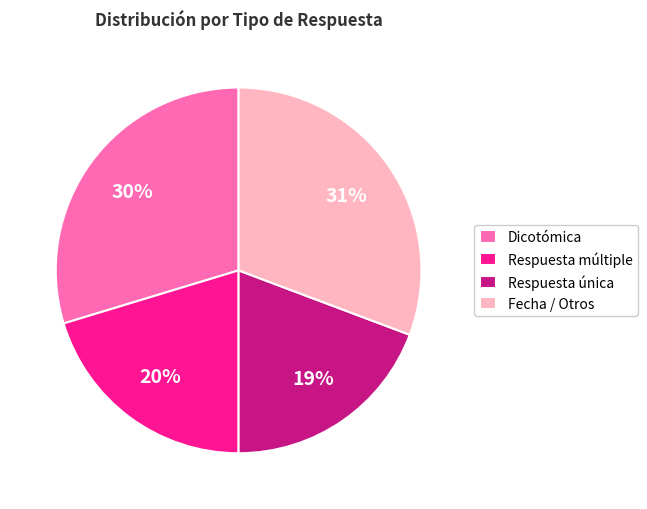

How many slices are in this pie chart?

4